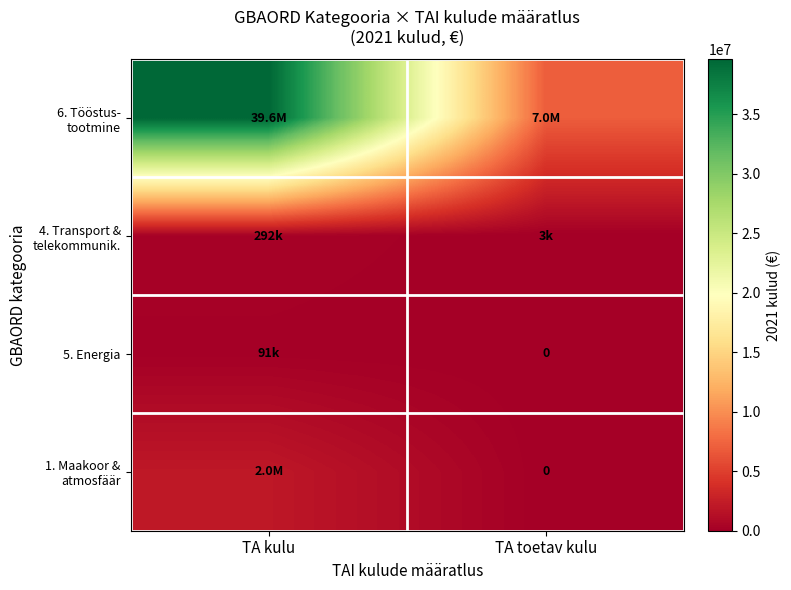

At which label is 1. Maakoor & atmosfäär closest to 1022142?

TA kulu